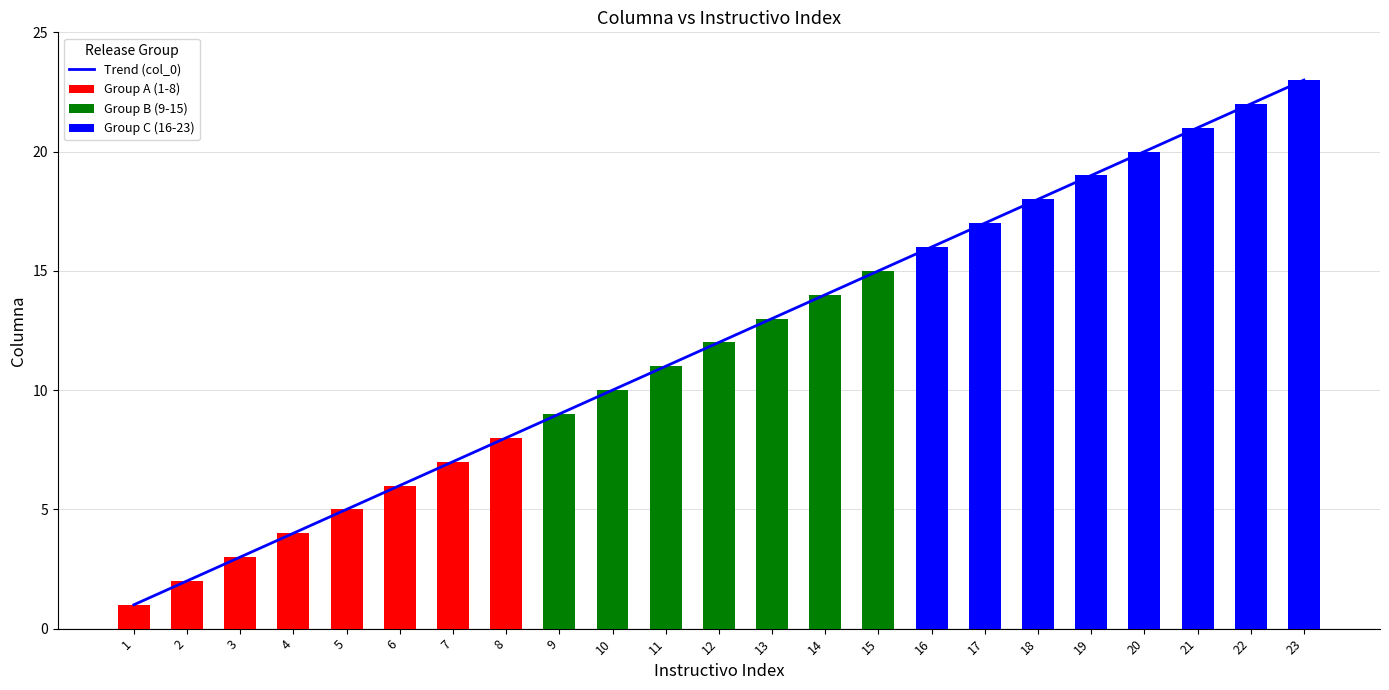

What is the sum of the values at 9 and 22?

31